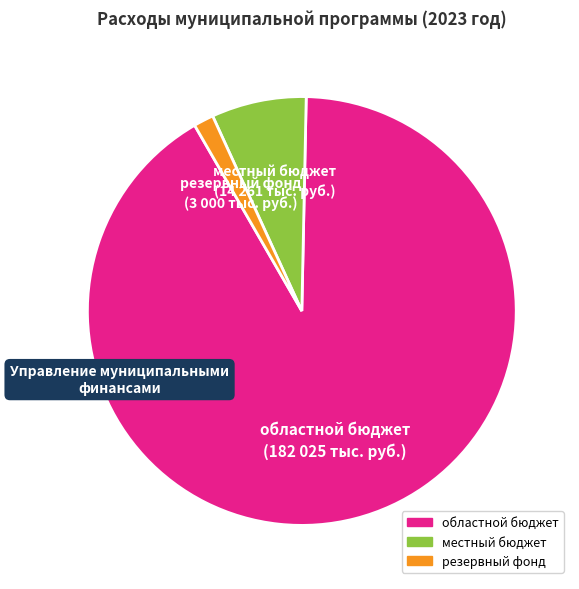

Does any single category account for the majority?

Yes